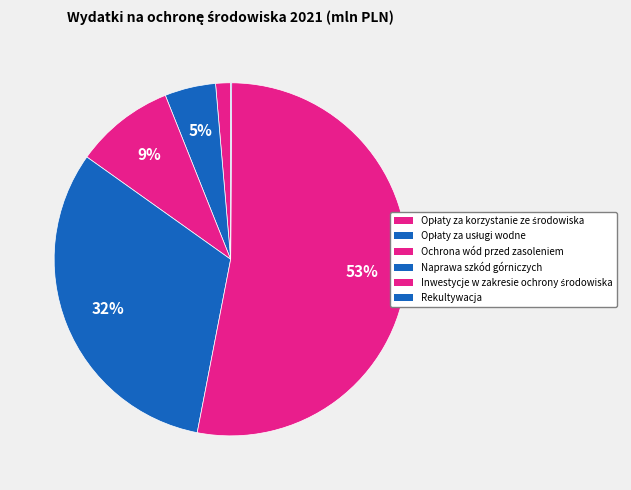

What is the change in value from Inwestycje w zakresie ochrony środowiska to Rekultywacja?

-169.8